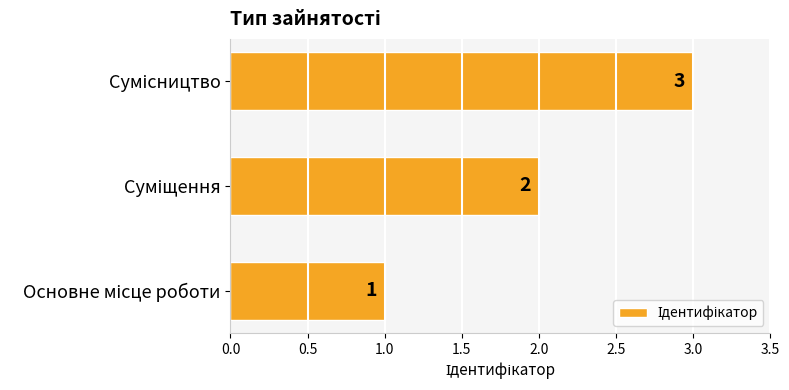

What is the difference between the maximum and minimum values?

2